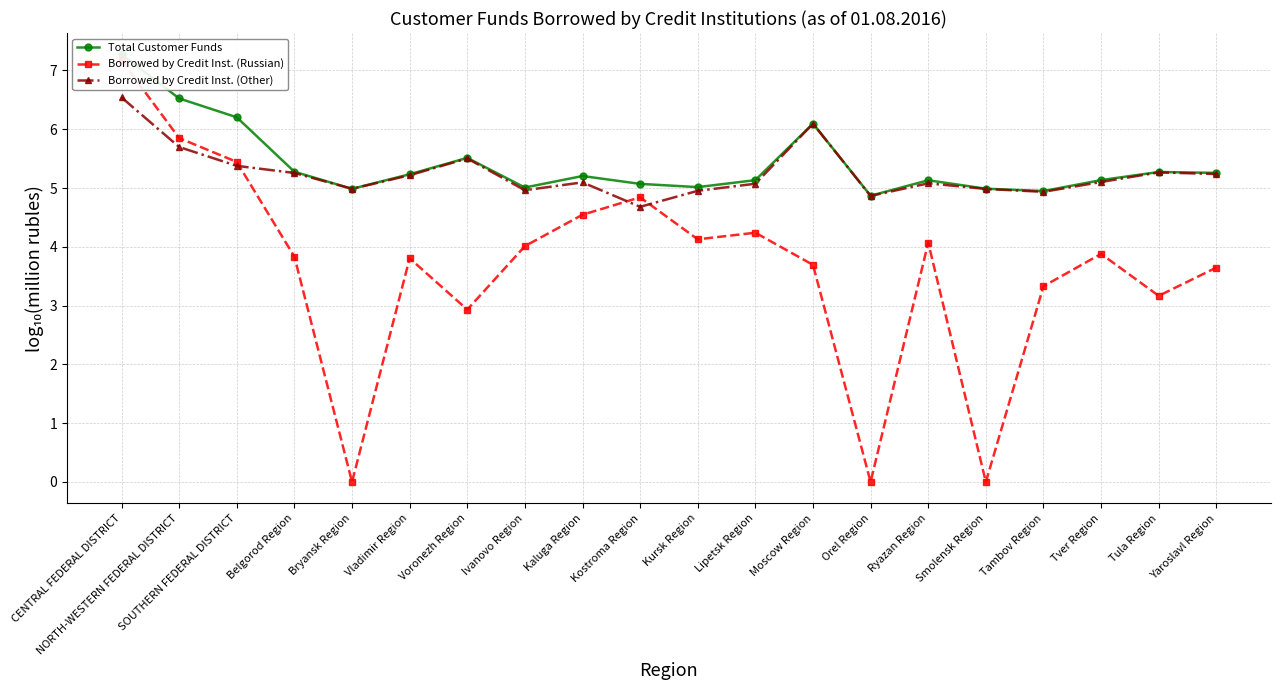

At how many categories does at least one series exceed 2?

20